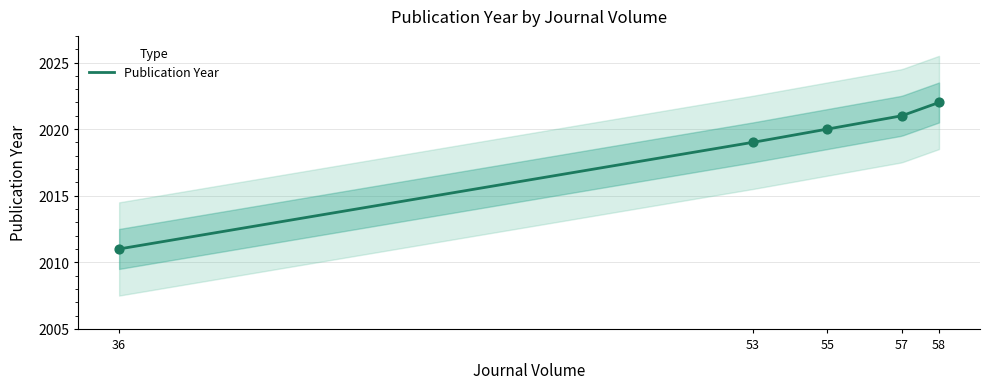

Approximately how many times larger is the value at 53 compared to 36?

1.0